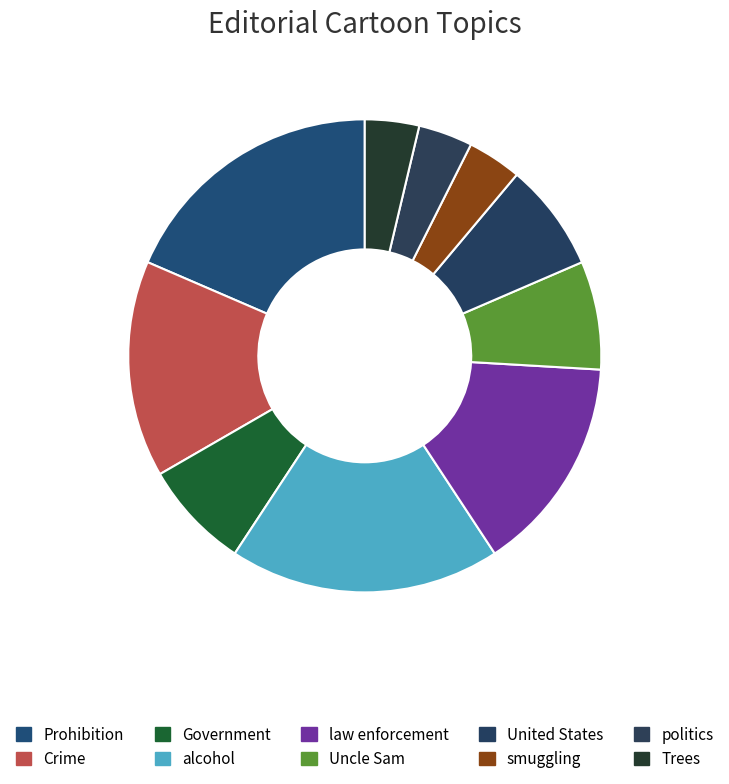

How many slices are in this pie chart?

10